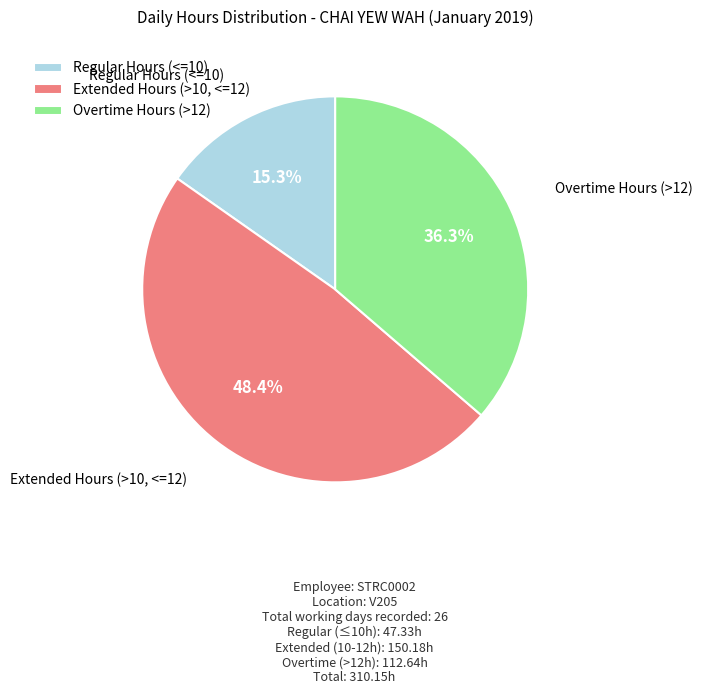

What is the largest slice in the pie chart?

Extended Hours (>10, <=12)